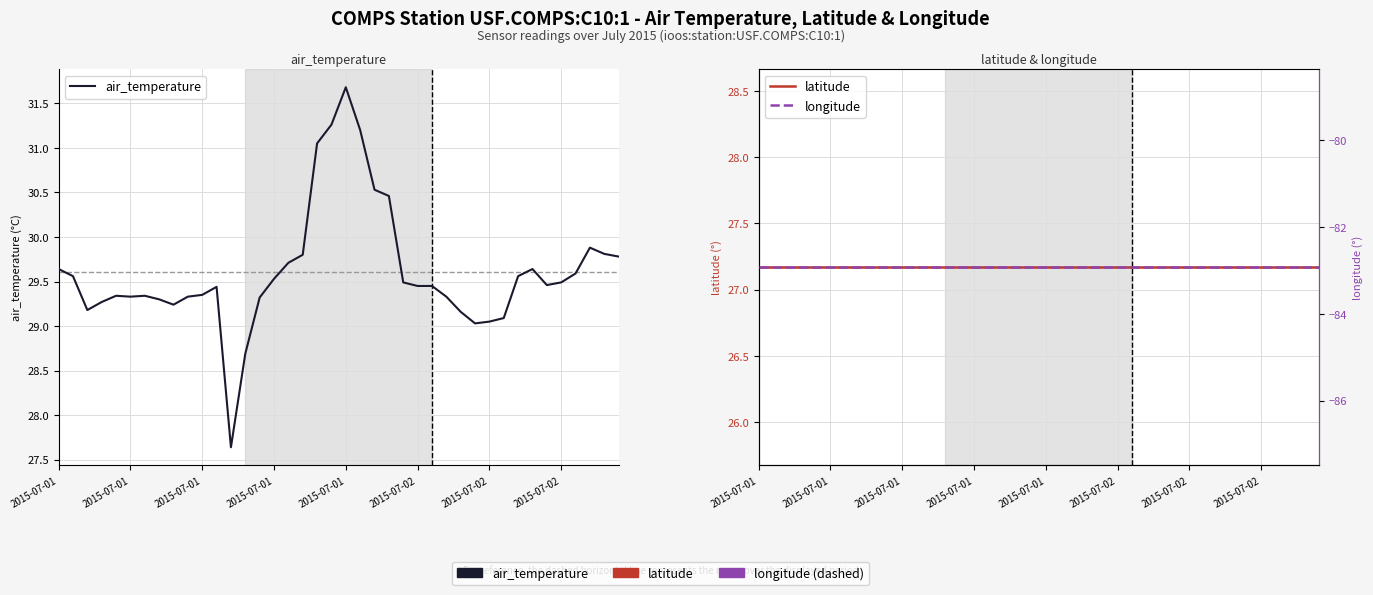

Reading left to right, list all the values displayed in this chart.

air_temperature: 29.6	29.6	29.2	29.3	29.3	29.3	29.3	29.3	29.2	29.3	29.4	29.4	27.6	28.7	29.3	29.5	29.7	29.8	31.1	31.3	31.7	31.2	30.5	30.5	29.5	29.4	29.4	29.3	29.2	29.0	29.1	29.1	29.6	29.6	29.5	29.5	29.6	29.9	29.8	29.8
latitude: 27.2	27.2	27.2	27.2	27.2	27.2	27.2	27.2	27.2	27.2	27.2	27.2	27.2	27.2	27.2	27.2	27.2	27.2	27.2	27.2	27.2	27.2	27.2	27.2	27.2	27.2	27.2	27.2	27.2	27.2	27.2	27.2	27.2	27.2	27.2	27.2	27.2	27.2	27.2	27.2
longitude: -82.9	-82.9	-82.9	-82.9	-82.9	-82.9	-82.9	-82.9	-82.9	-82.9	-82.9	-82.9	-82.9	-82.9	-82.9	-82.9	-82.9	-82.9	-82.9	-82.9	-82.9	-82.9	-82.9	-82.9	-82.9	-82.9	-82.9	-82.9	-82.9	-82.9	-82.9	-82.9	-82.9	-82.9	-82.9	-82.9	-82.9	-82.9	-82.9	-82.9